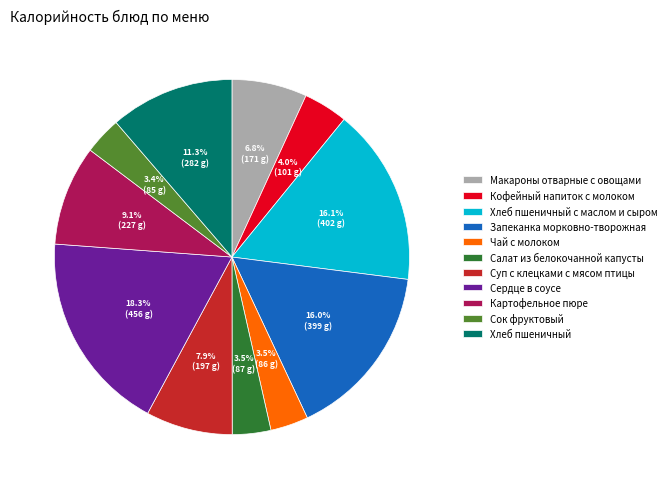

Does Хлеб пшеничный с маслом и сыром account for over 50% of the chart?

No